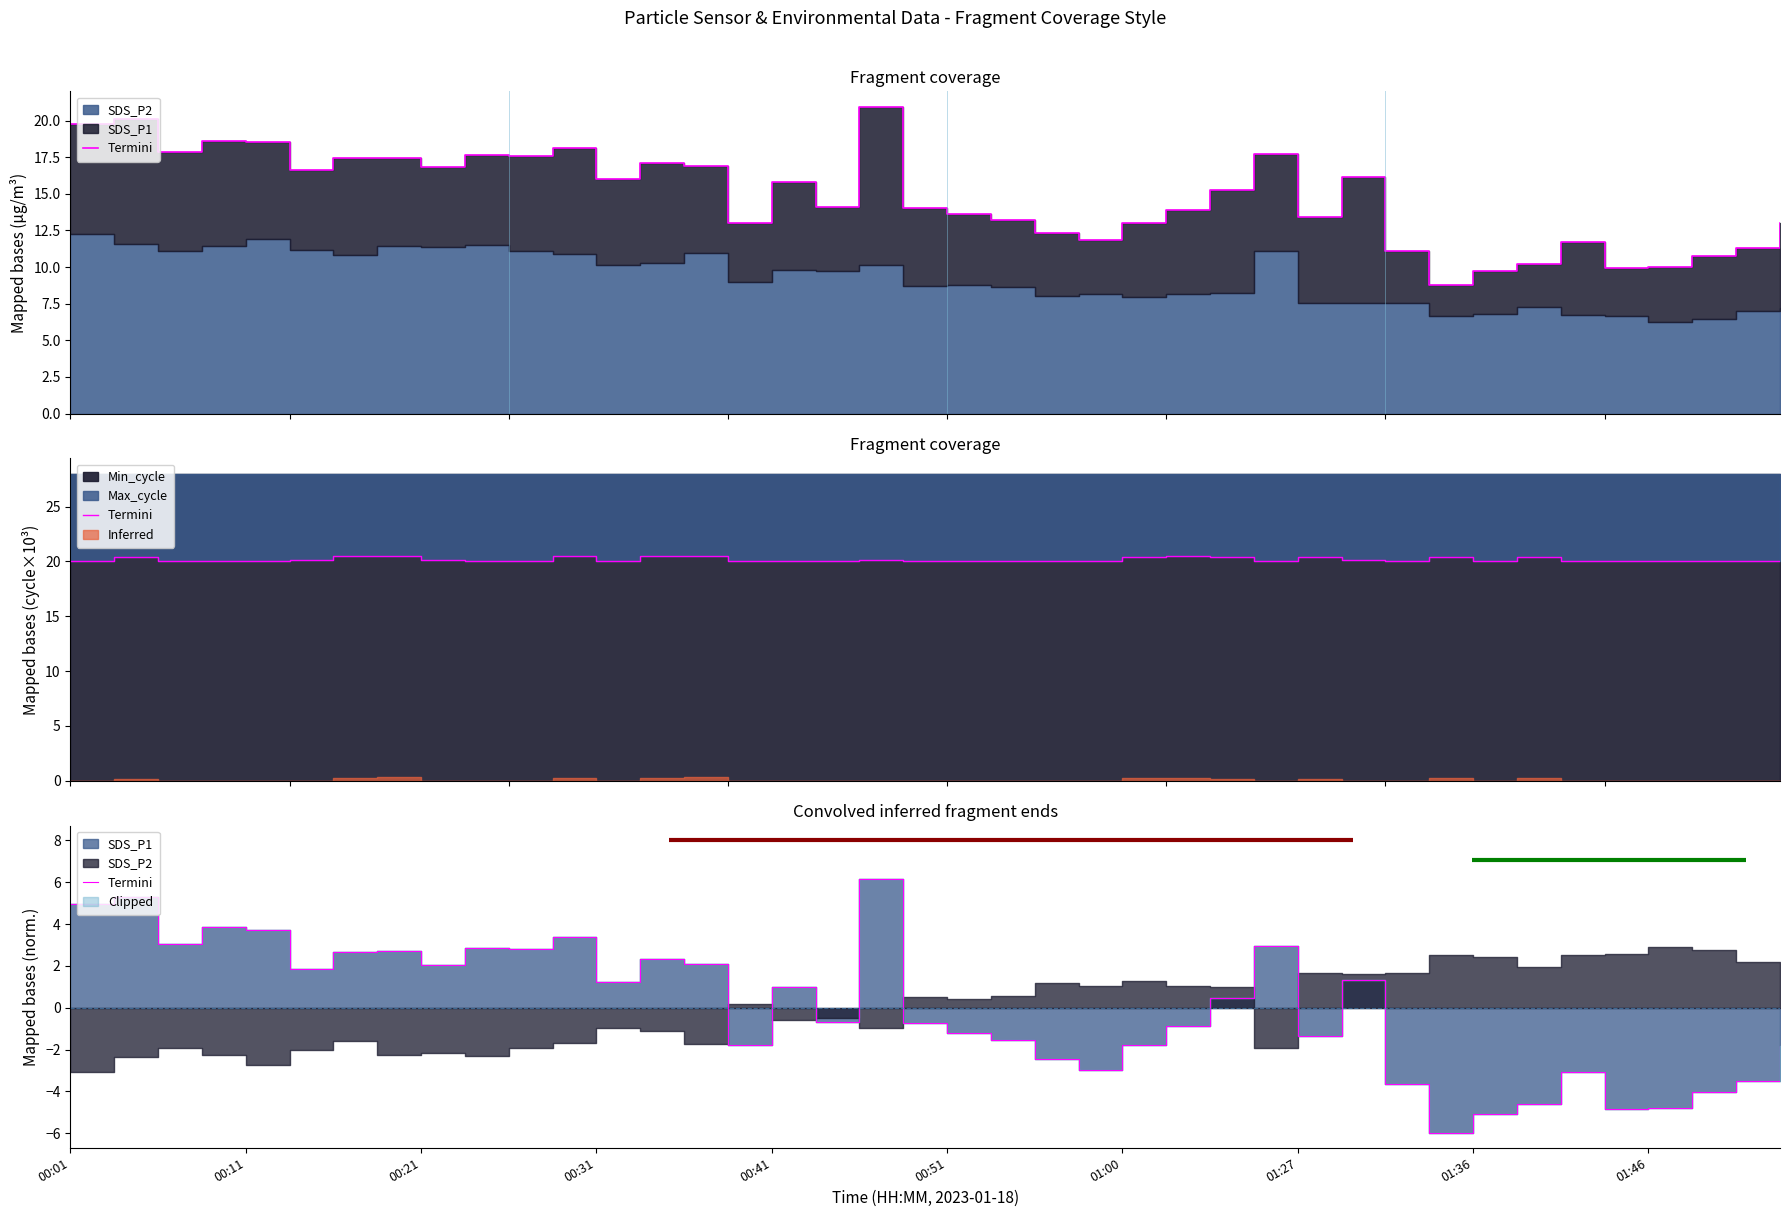

What is the change in value from 16 to 21?

-2.6